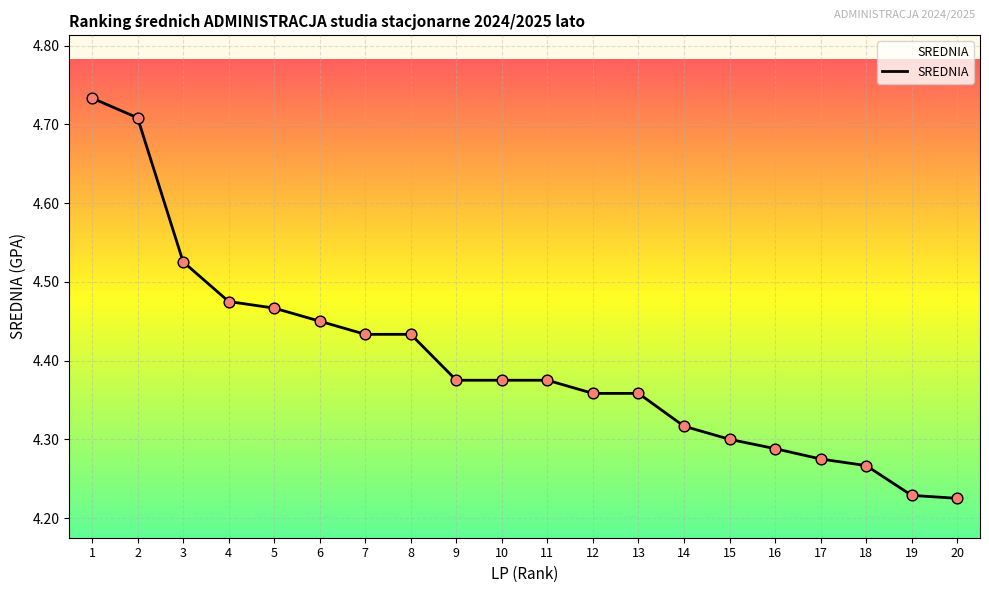

Between 12 and 17, which is larger?

12